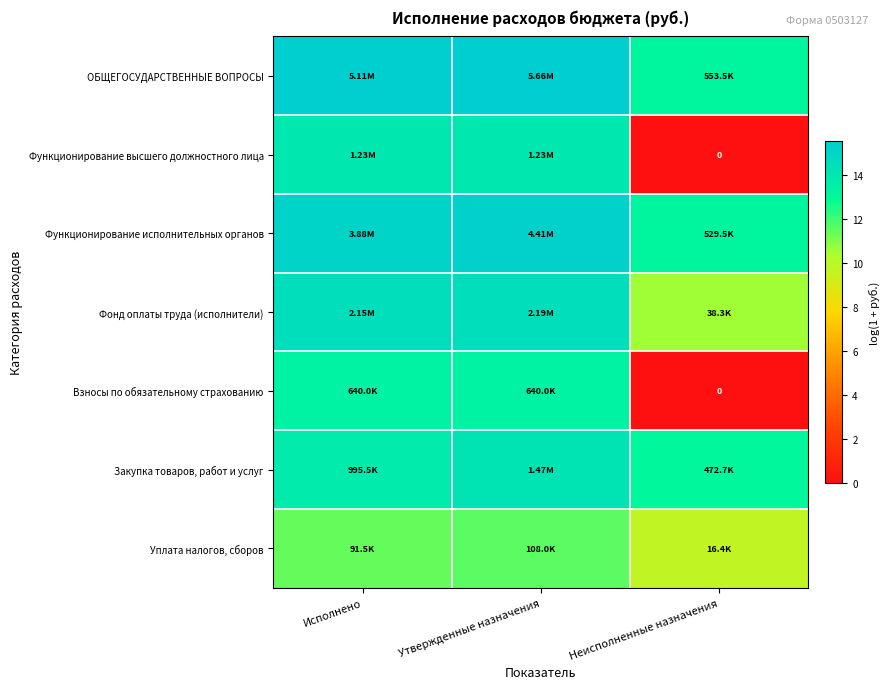

The Фонд оплаты труда (исполнители) series shows 16.2 at Неисполненные назначения. True or false?

False